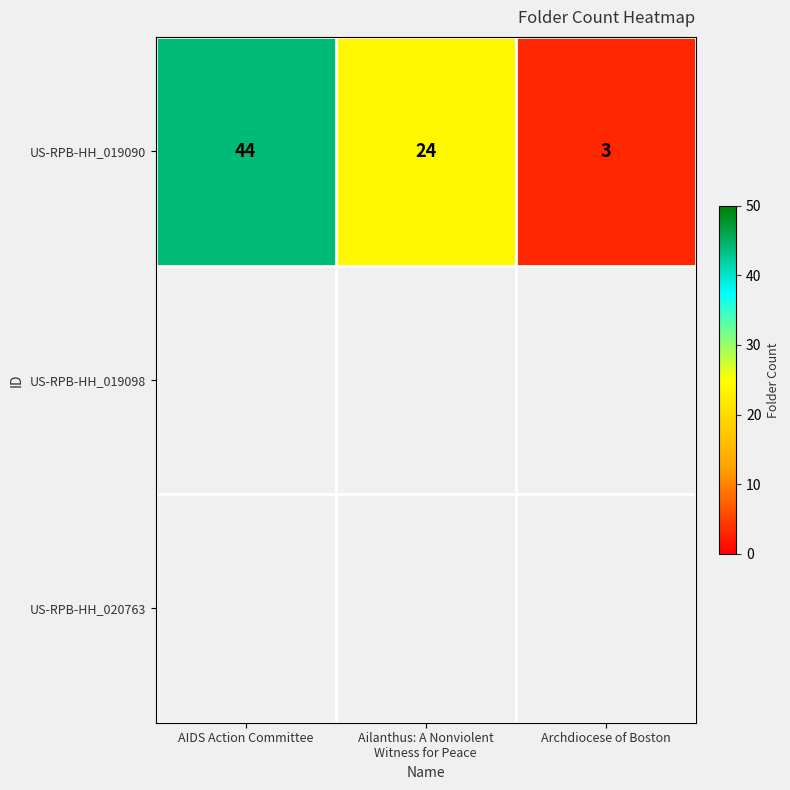

Reading left to right, extract all data points from this chart.

44	24	3